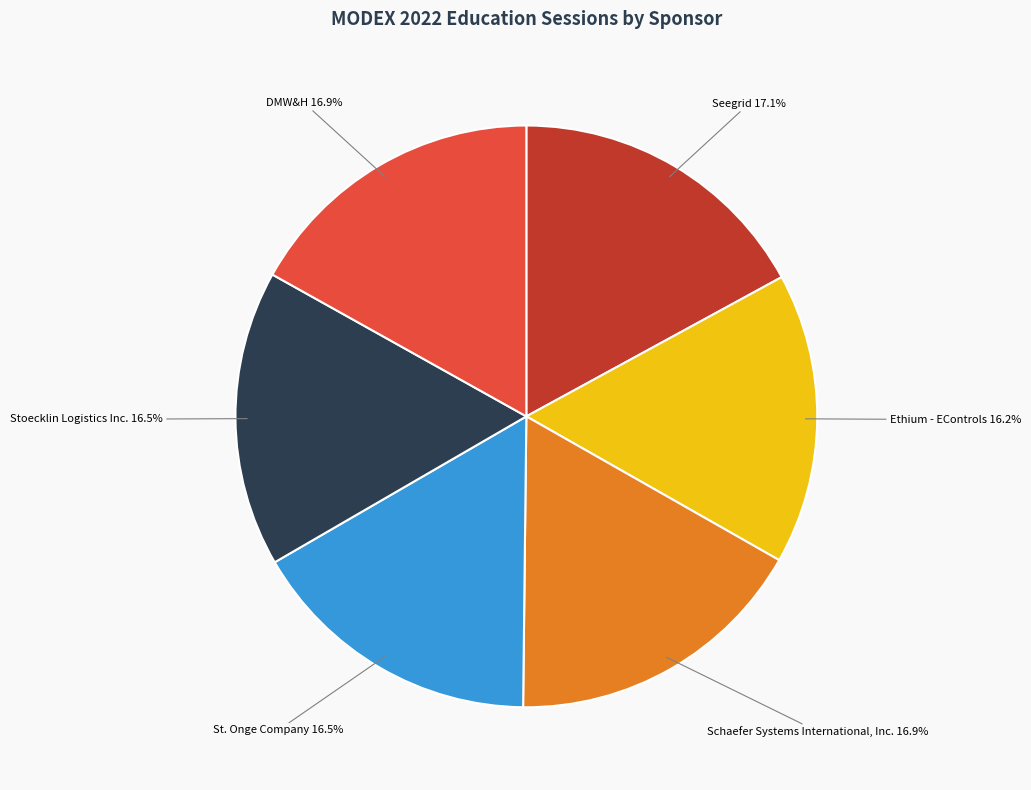

Does any single category account for the majority?

No